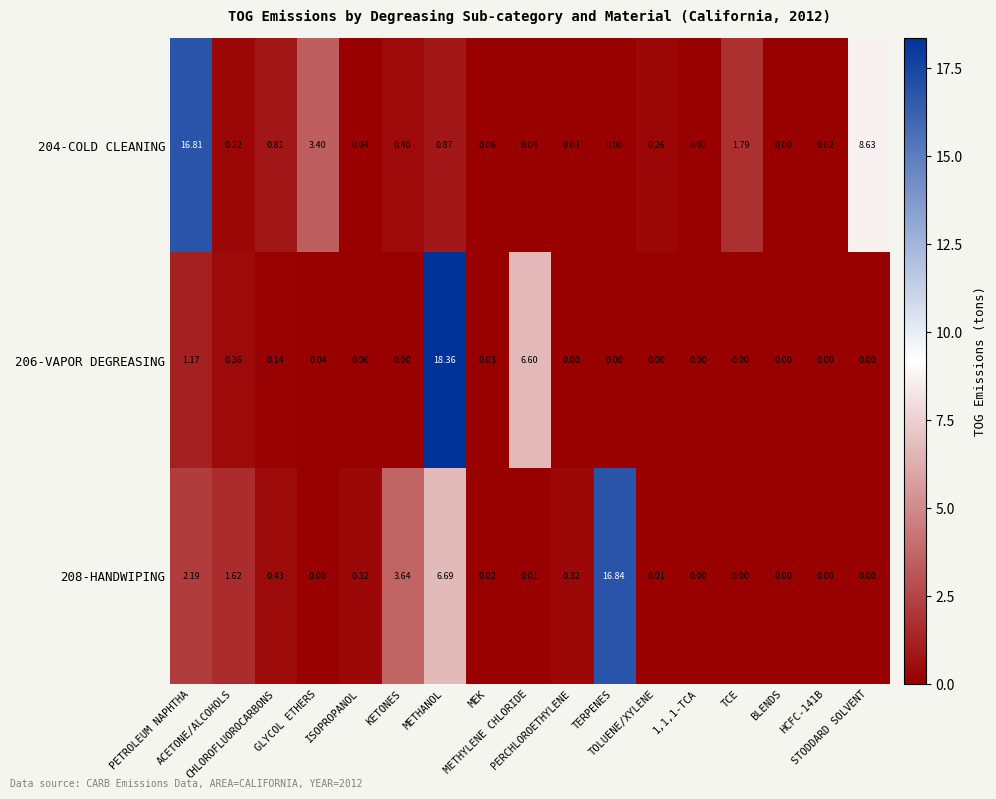

How many data points in 208-HANDWIPING are above 0?

11